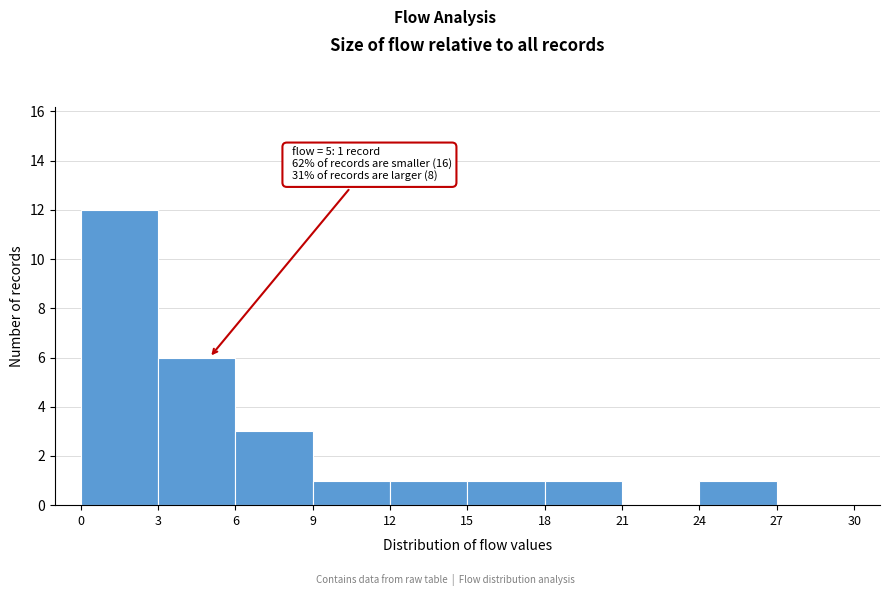

Which range on the x-axis has the tallest bar?

0 to 3